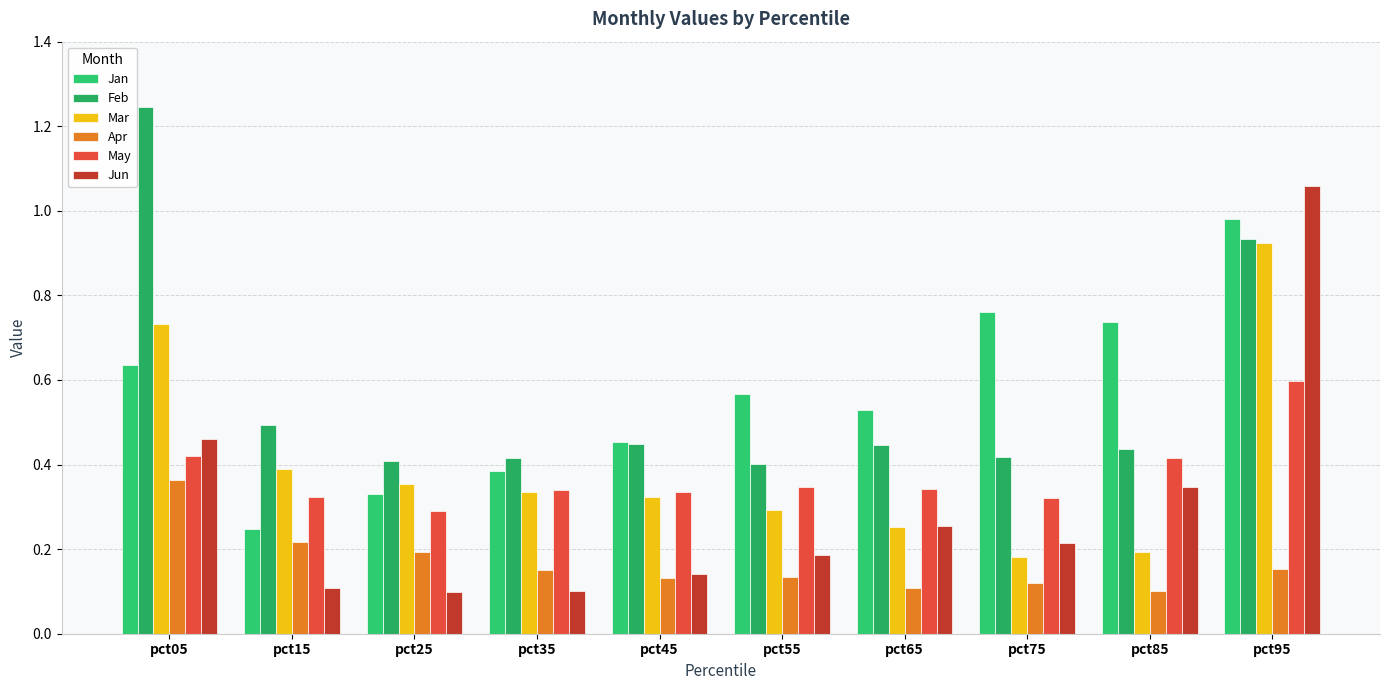

Reading left to right, list all the values displayed in this chart.

Jan: 0.6	0.2	0.3	0.4	0.5	0.6	0.5	0.8	0.7	1.0
Feb: 1.2	0.5	0.4	0.4	0.4	0.4	0.4	0.4	0.4	0.9
Mar: 0.7	0.4	0.4	0.3	0.3	0.3	0.3	0.2	0.2	0.9
Apr: 0.4	0.2	0.2	0.2	0.1	0.1	0.1	0.1	0.1	0.2
May: 0.4	0.3	0.3	0.3	0.3	0.3	0.3	0.3	0.4	0.6
Jun: 0.5	0.1	0.1	0.1	0.1	0.2	0.3	0.2	0.3	1.1